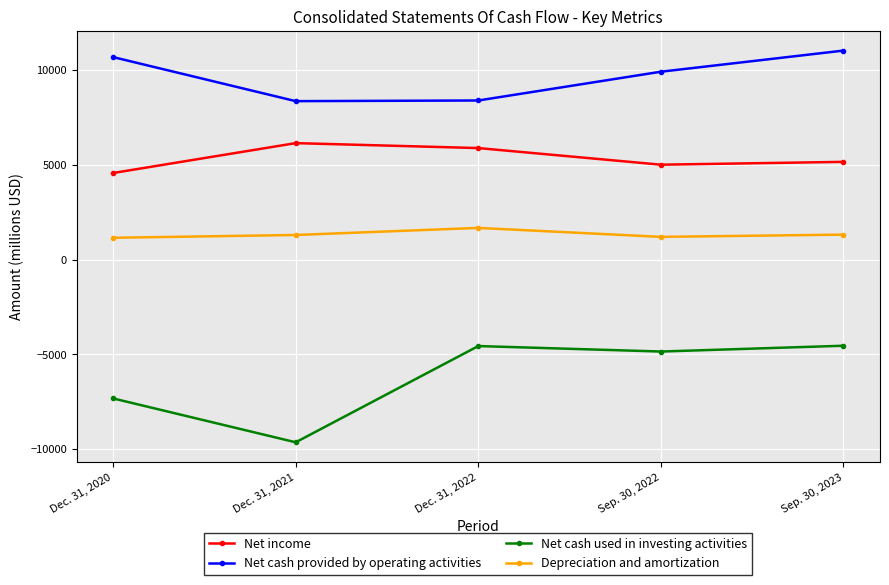

Is the value of Net income at Sep. 30, 2022 greater than the value of Depreciation and amortization at Sep. 30, 2023?

Yes